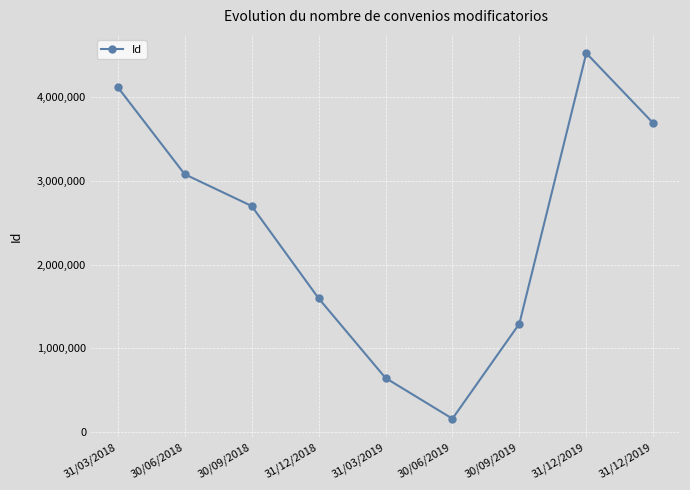

Is this an area chart (filled region under the line)?

No